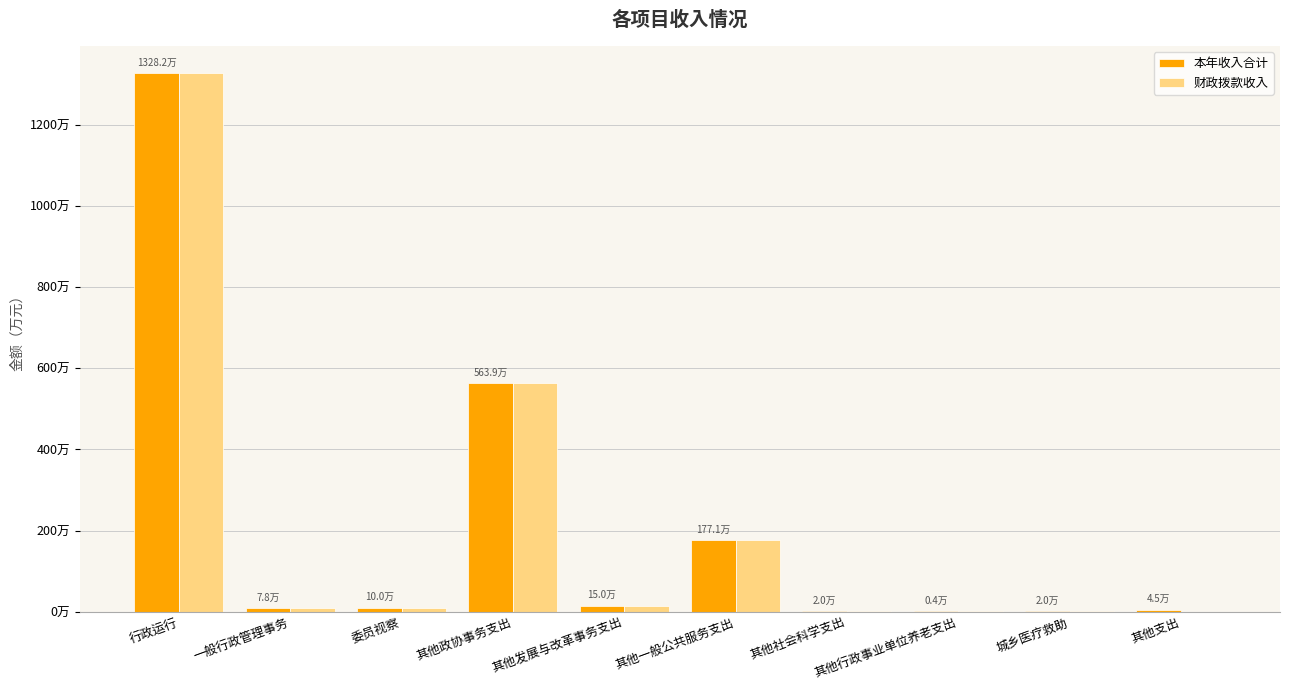

Are the bars horizontal?

No